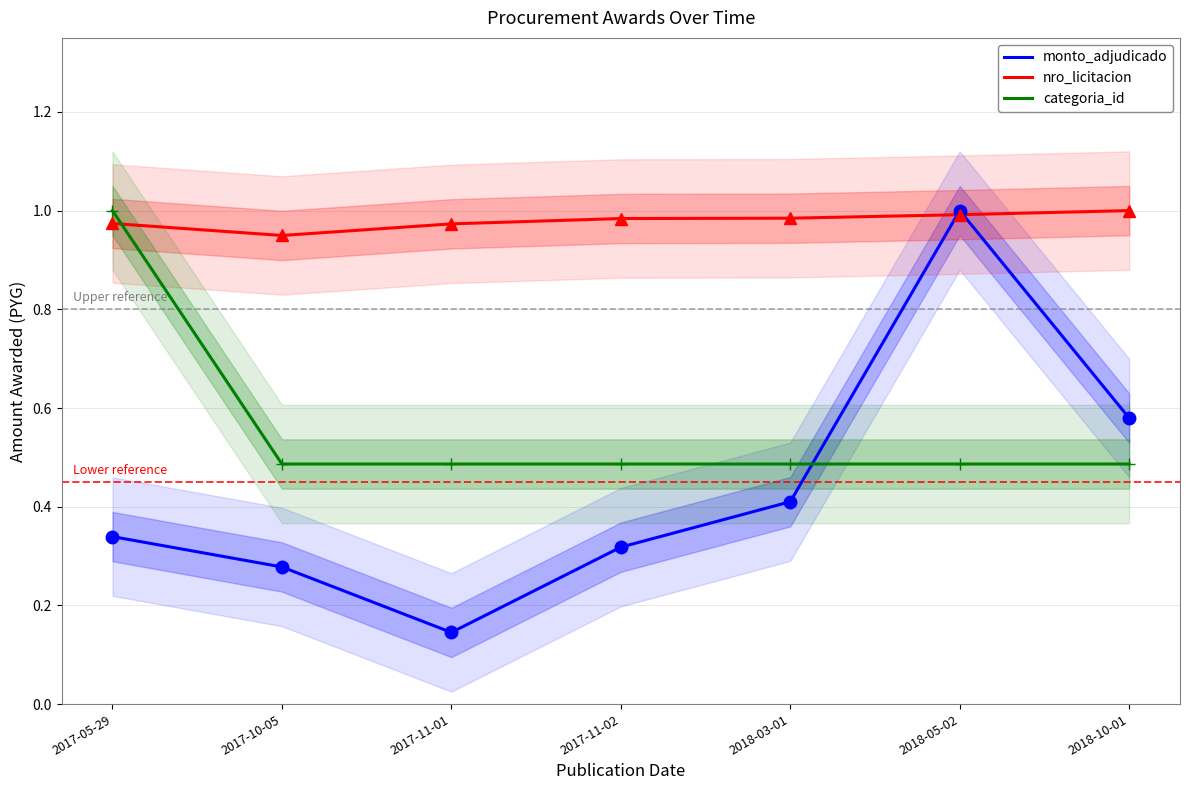

Which series has the largest total across all categories?

nro_licitacion